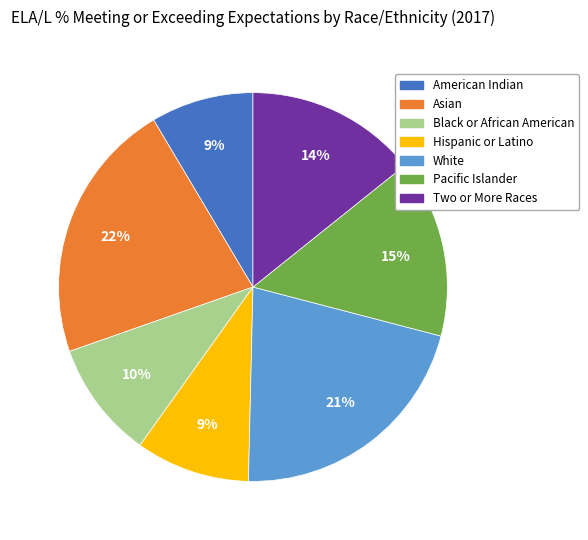

How many slices are in this pie chart?

7